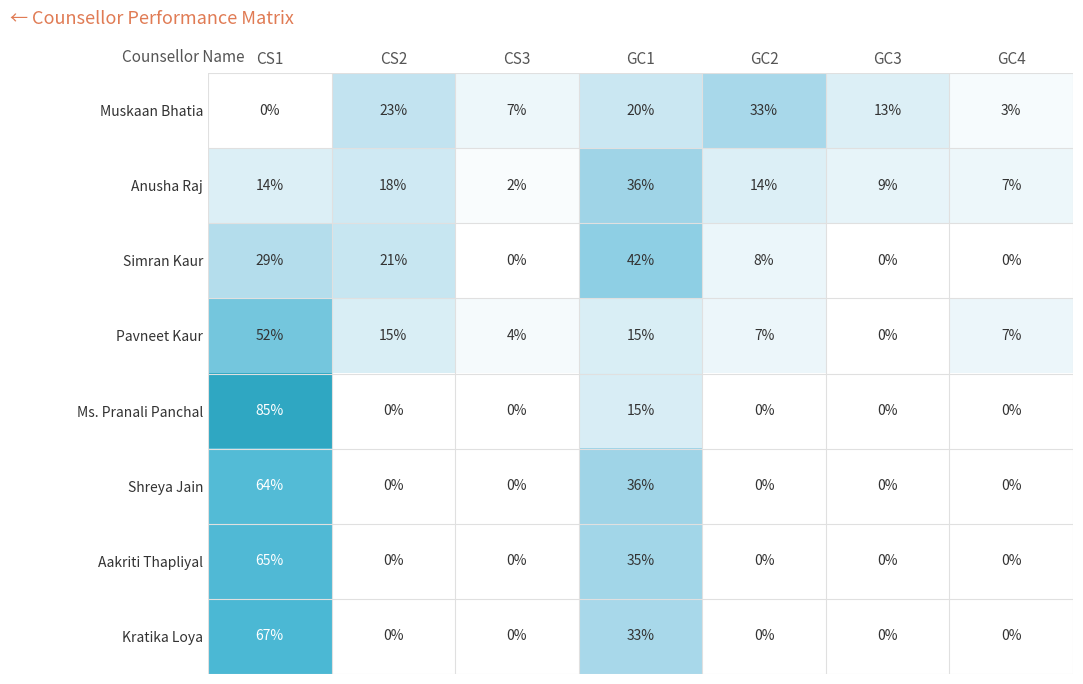

Rank the series by their maximum value, from lowest to highest.

Muskaan Bhatia, Anusha Raj, Simran Kaur, Pavneet Kaur, Shreya Jain, Aakriti Thapliyal, Kratika Loya, Ms. Pranali Panchal